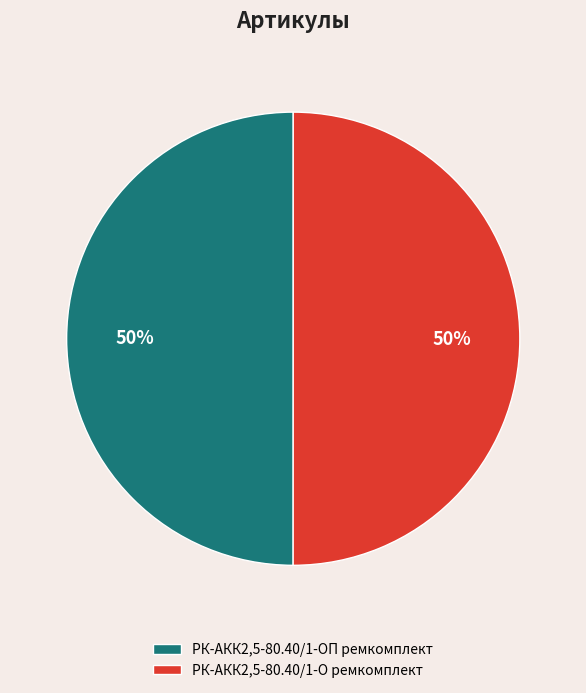

What percentage is the РК-АКК2,5-80.40/1-О ремкомплект slice, to the nearest percent?

50%